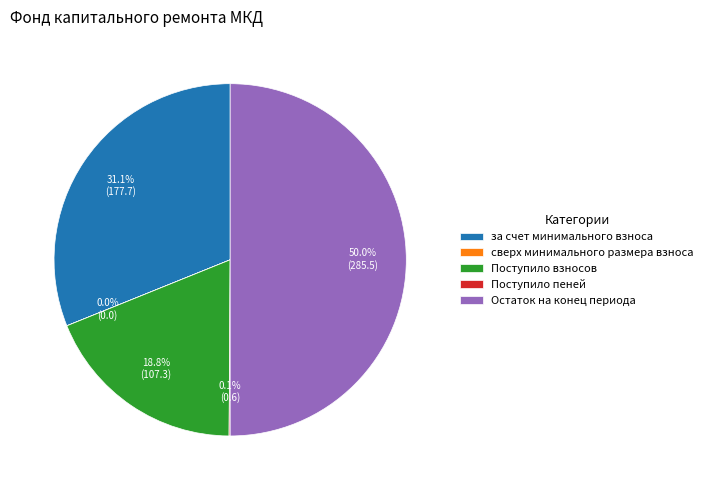

Is the sum of Остаток на конец периода and Поступило взносов greater than half?

Yes